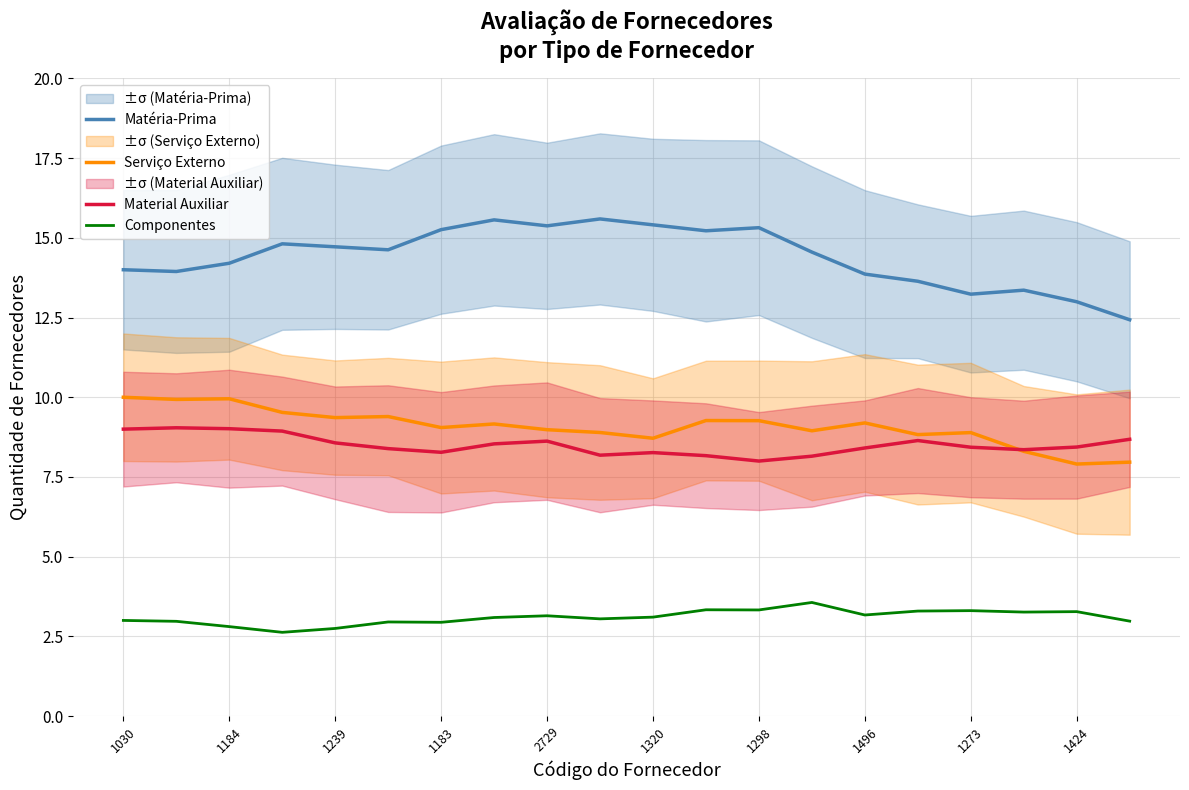

What is the difference between the maximum and minimum values in the Serviço Externo series?

2.1